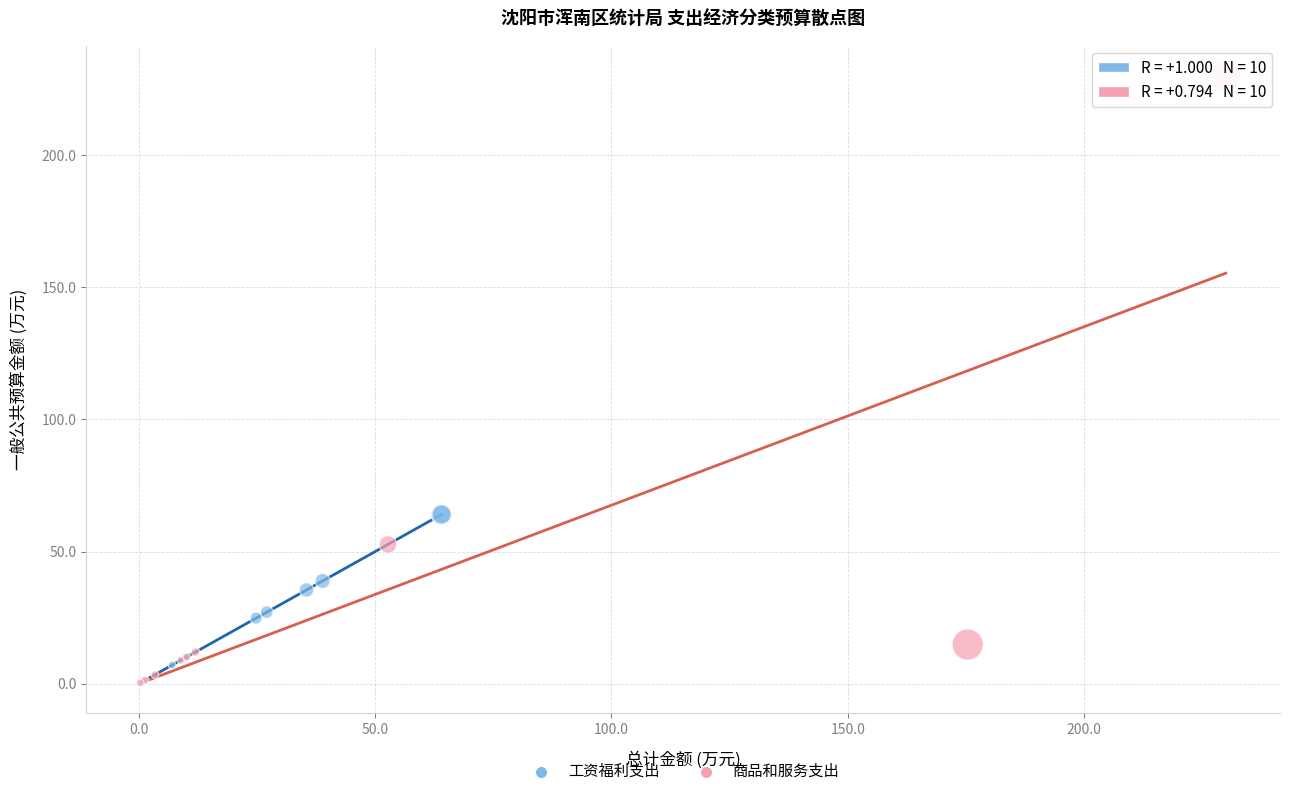

Which series contains the highest Y value?

商品和服务支出